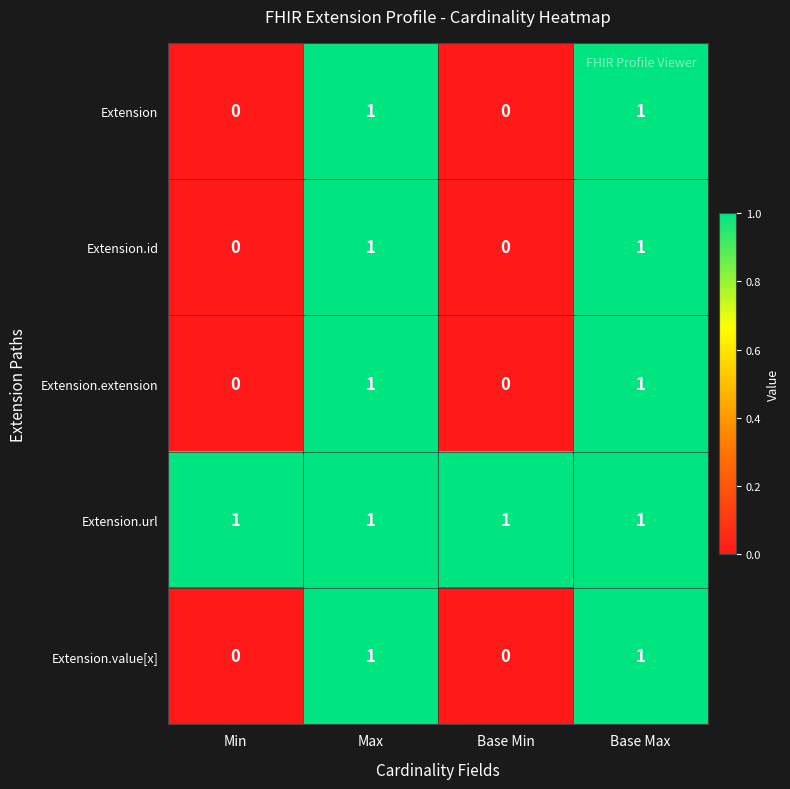

How many Extension.value[x] values are between 0 and 1?

4